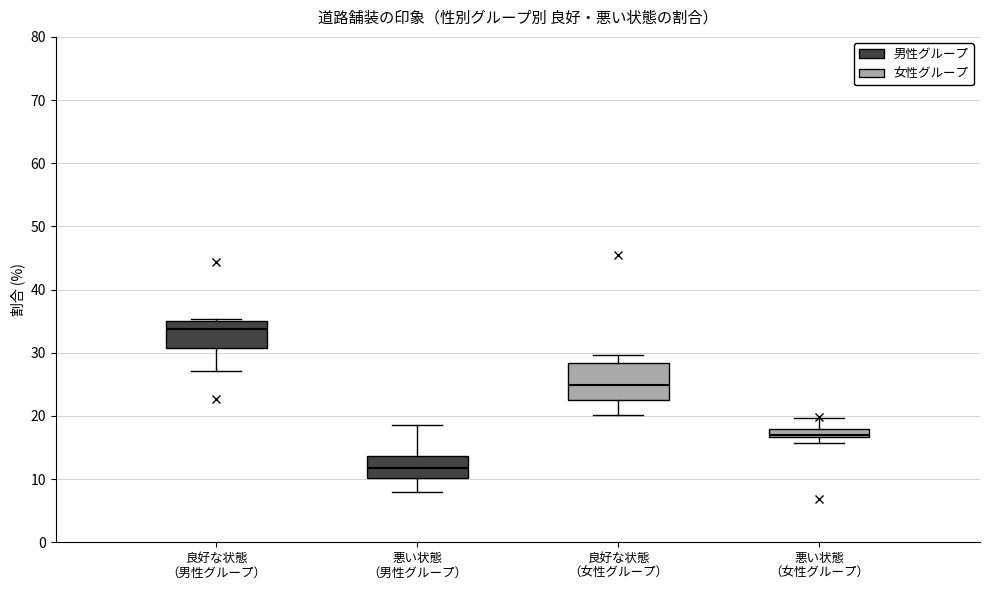

Where is the lower edge of the box for 悪い状態 （男性グループ） on the y-axis? The values are not printed on the chart, so give them approximately, as read against the axis.

10